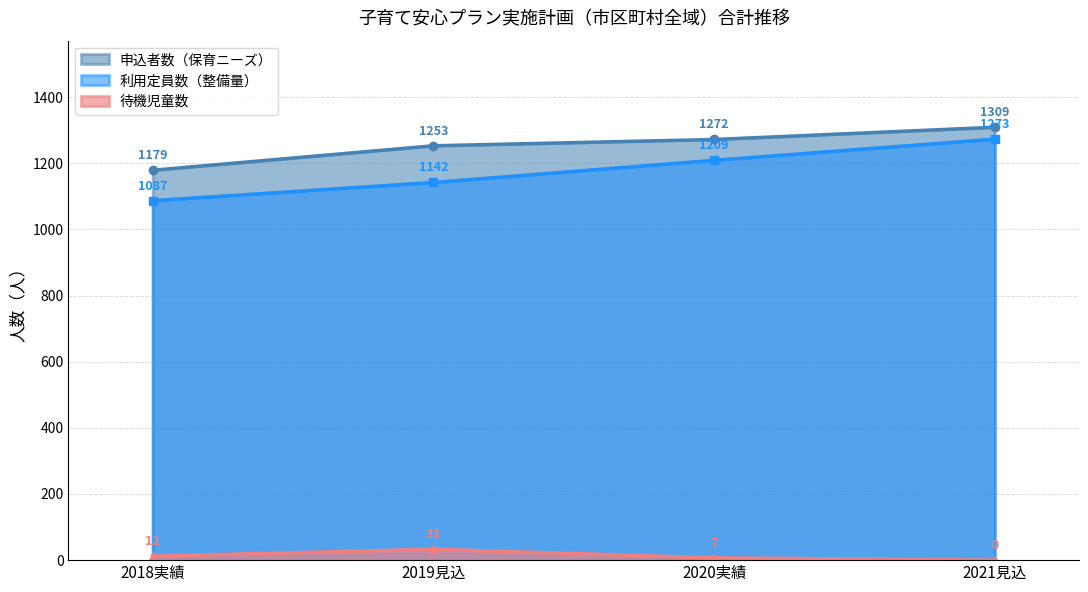

The 利用定員数（整備量） series shows 1479 at 2018実績. True or false?

False